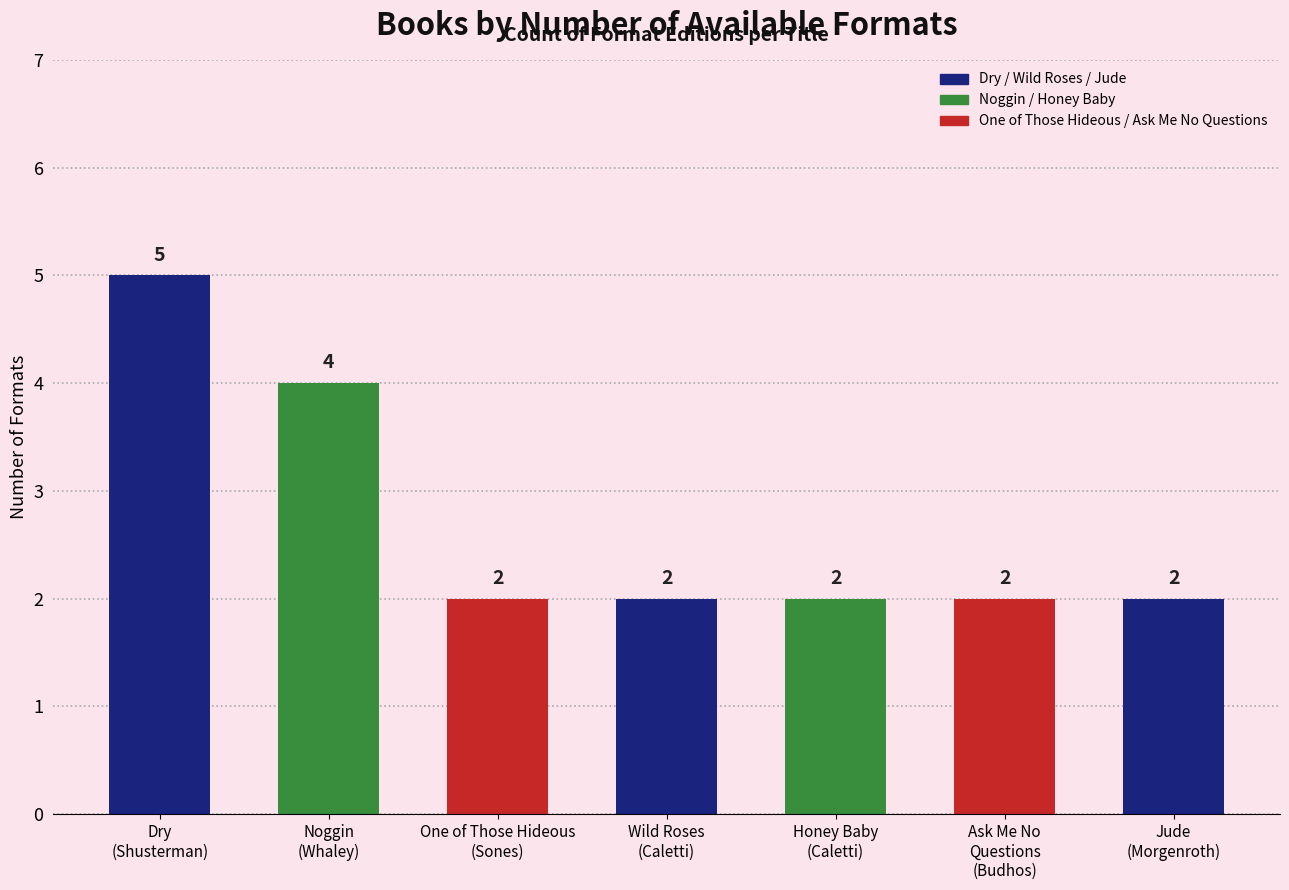

What is the greatest value displayed?

5